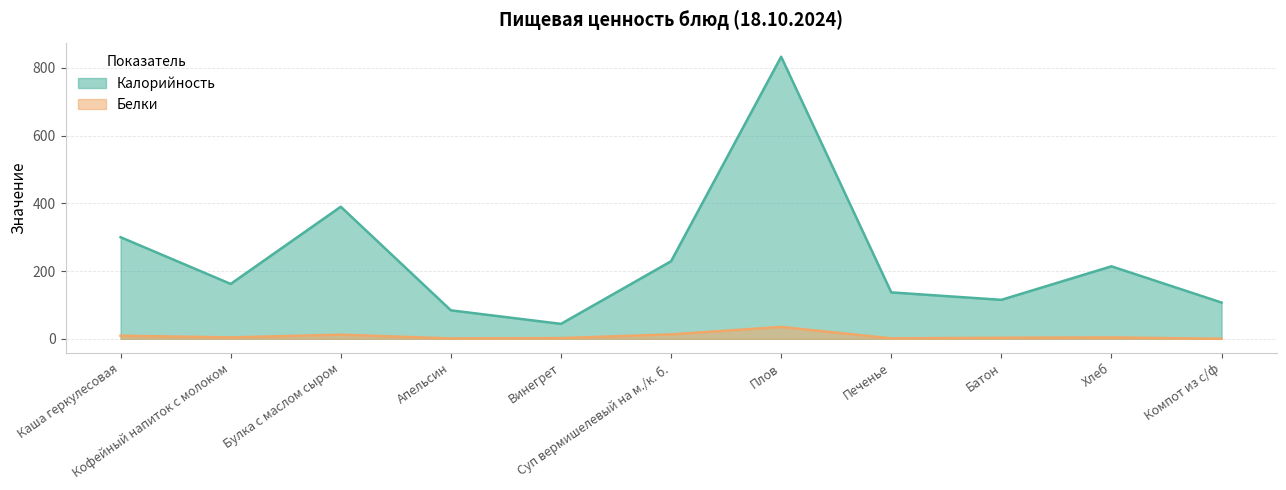

Reading left to right, extract all data points from this chart.

Калорийность: 300.0	162.0	390.0	84.0	44.0	229.0	833.0	137.0	115.0	214.0	107.0
Белки: 9.0	4.0	12.0	1.0	2.0	13.0	35.0	1.2	3.0	4.0	0.0